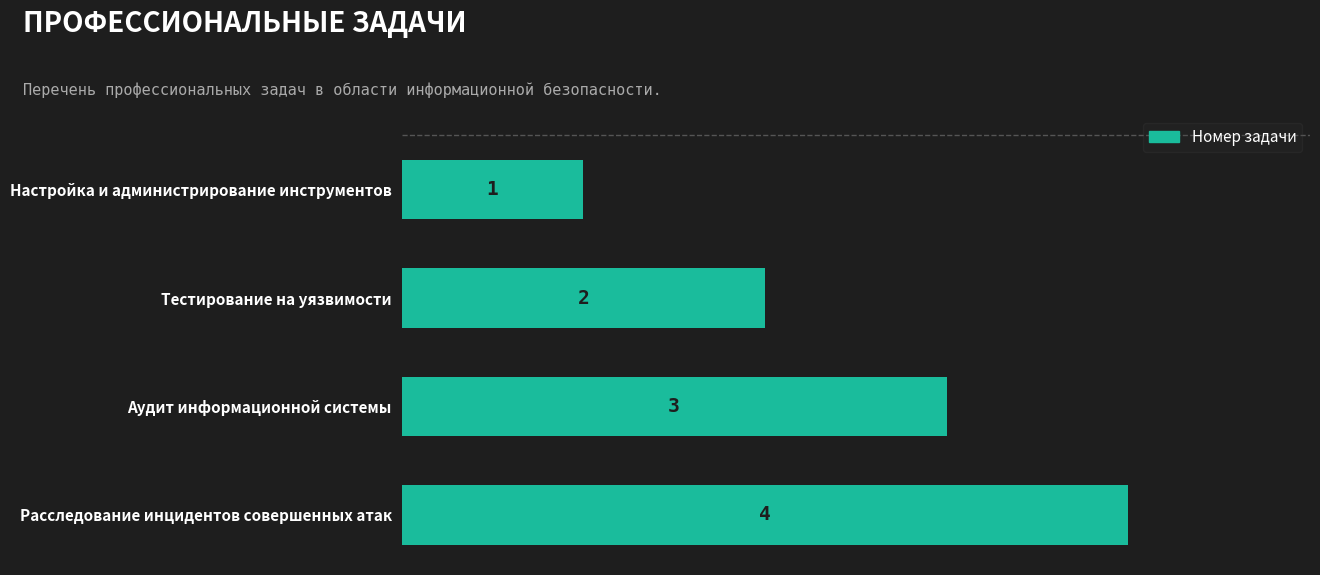

What is the difference between the maximum and minimum values?

3